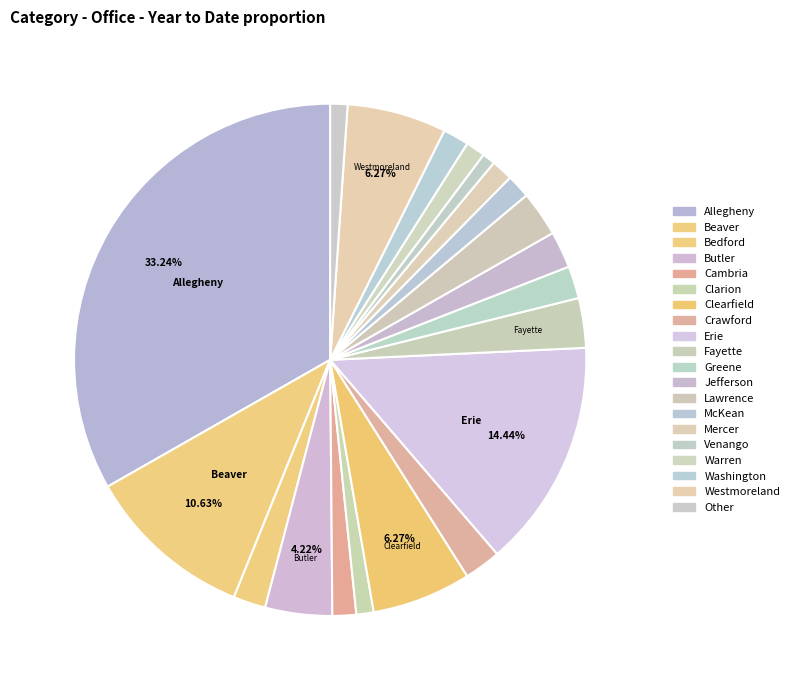

What percentage is NOT represented by Butler?

95.8%